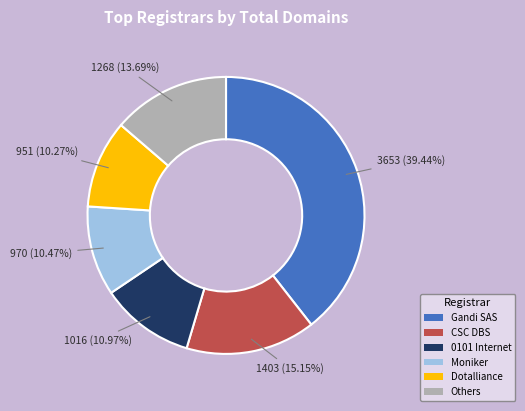

How many slices are in this pie chart?

6